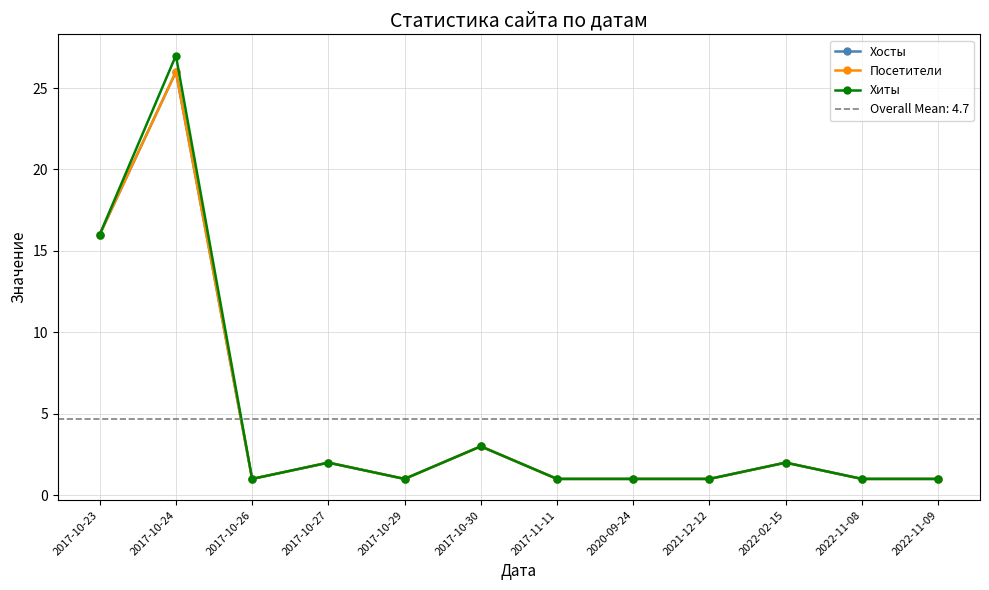

What is the total value across all series at 2017-10-27?

6